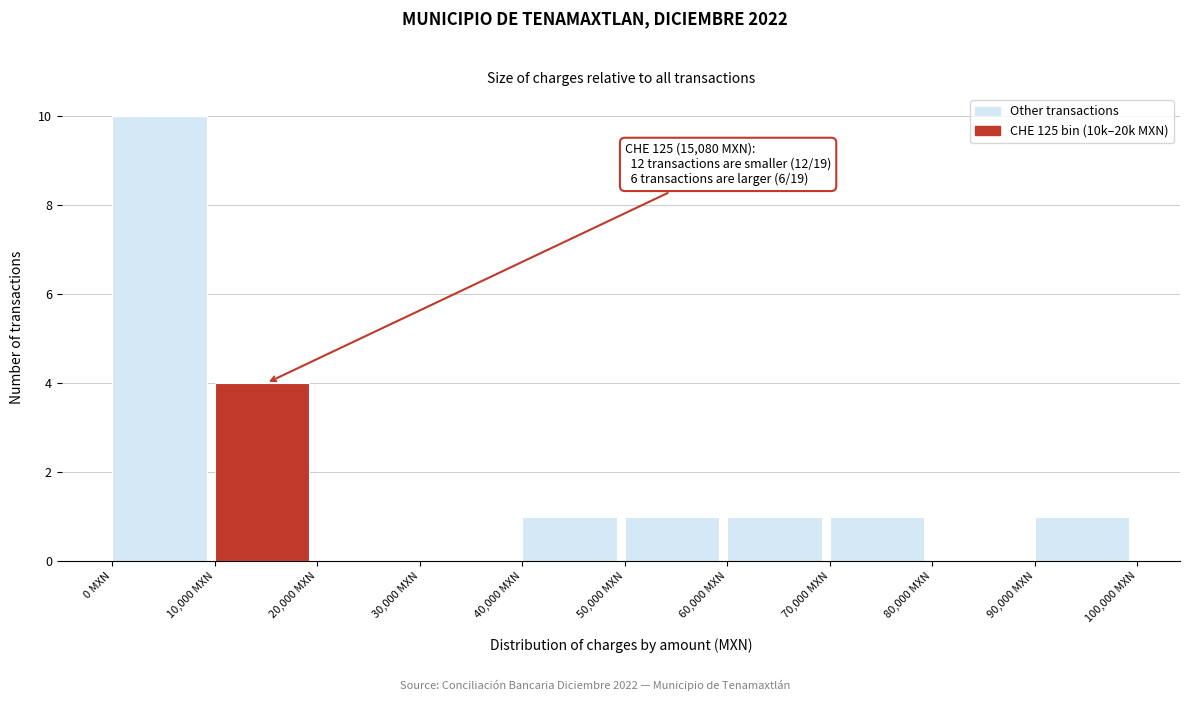

Which range on the x-axis has the tallest bar?

0 to 10000